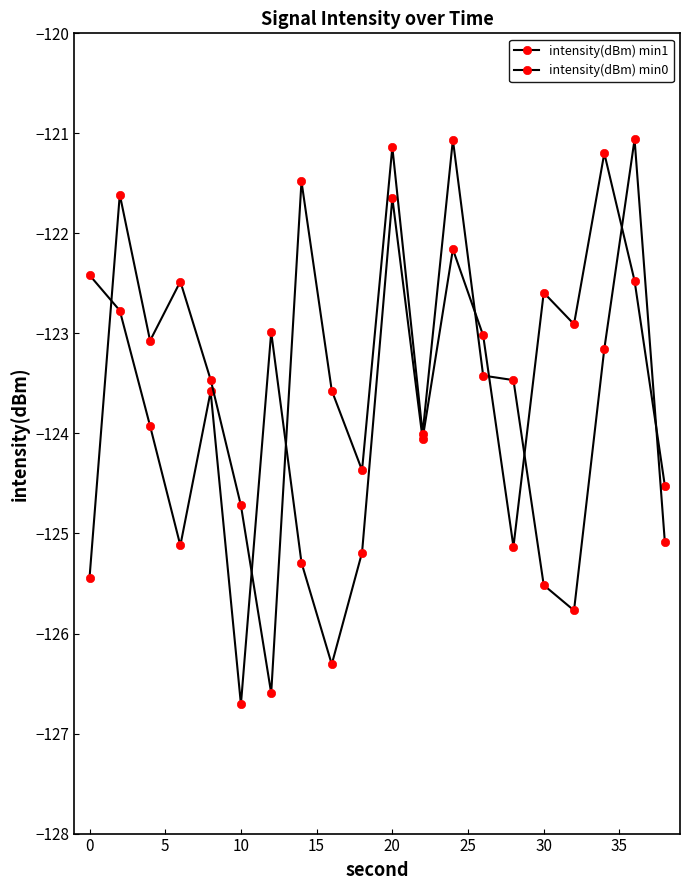

How many lines are shown in the chart?

2